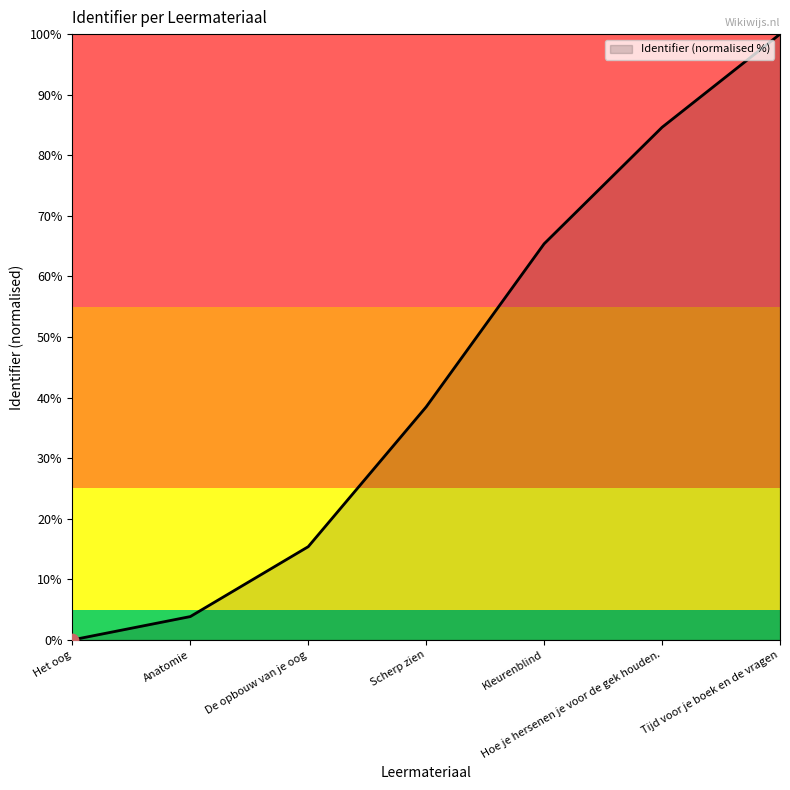

What is the ratio of the value at Scherp zien to the value at Anatomie?

10.0